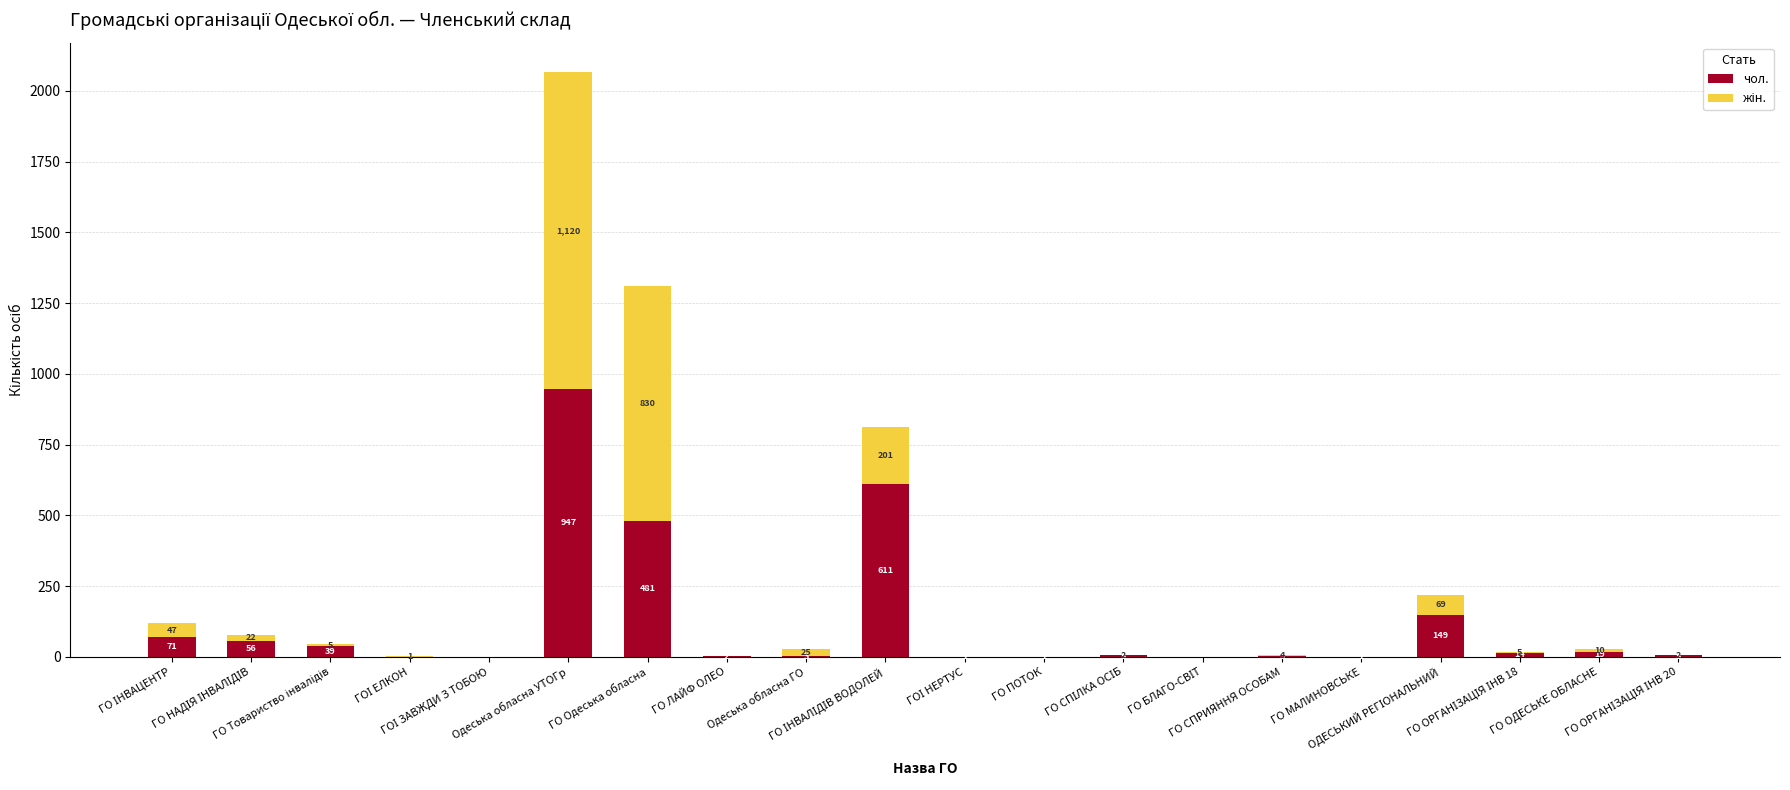

What is the sum of all чол. values?

2409